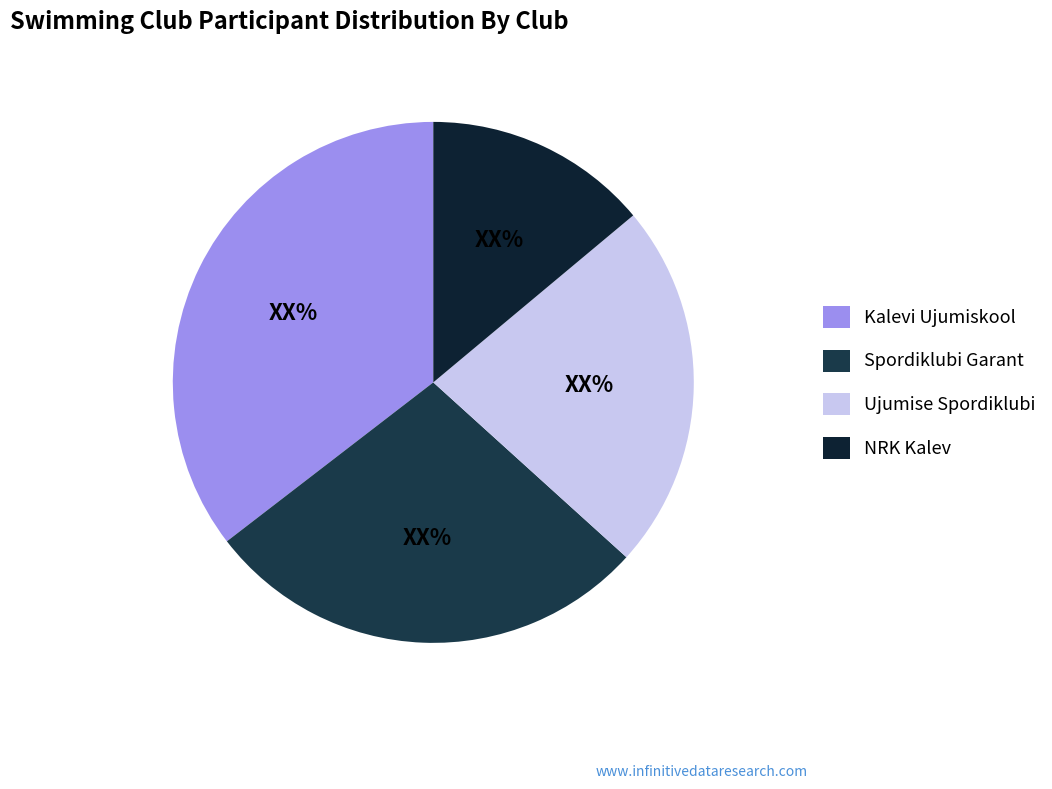

Between Kalevi Ujumiskool and Spordiklubi Garant, which is larger?

Kalevi Ujumiskool